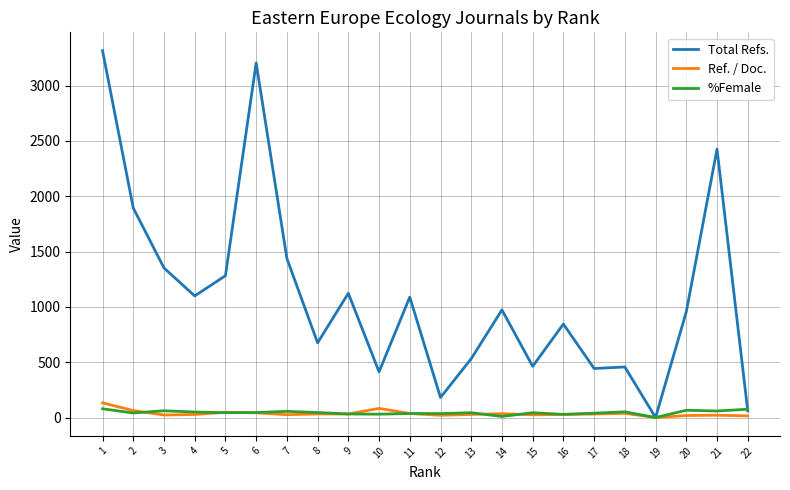

Does the chart display data point markers on the line(s)?

No